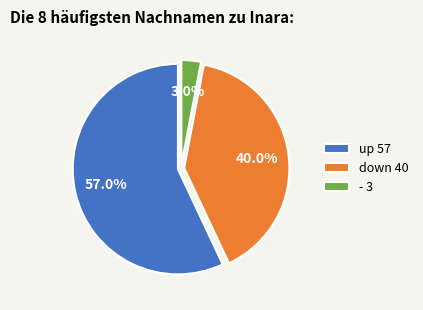

What percentage is NOT represented by up?

43.0%